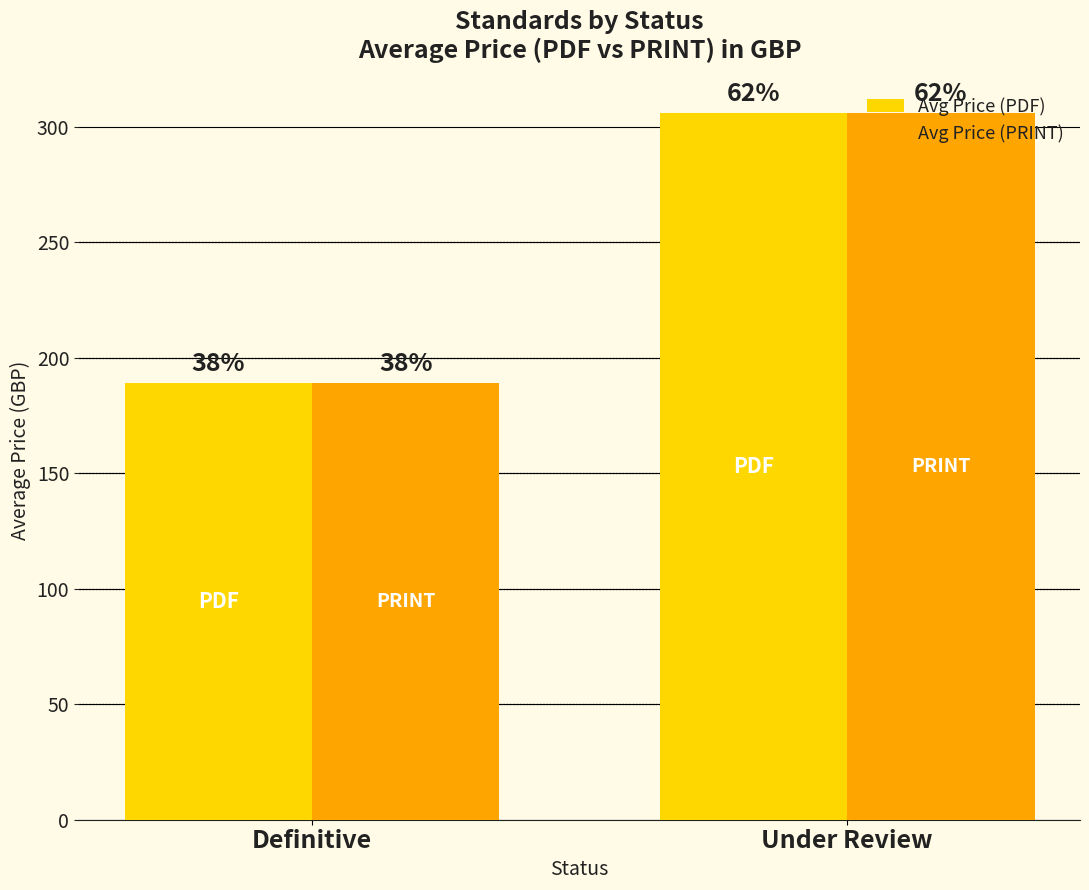

What are all the series names shown in the legend?

Avg Price (PDF), Avg Price (PRINT)